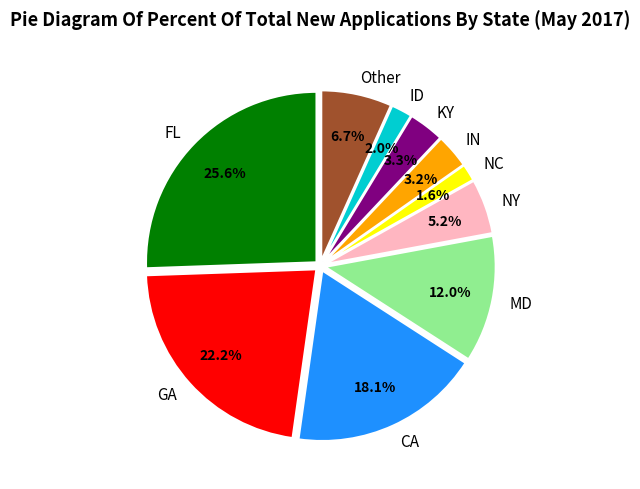

What is the ratio of the value at KY to the value at NY?

0.6